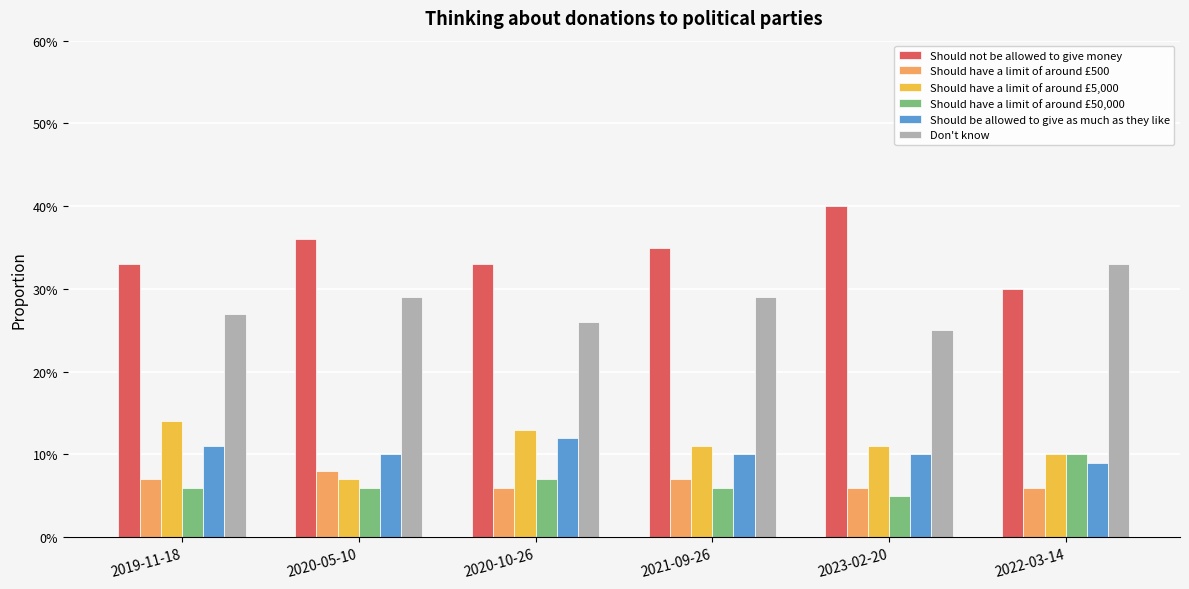

At which label does Should have a limit of around £50,000 reach its peak?

2022-03-14